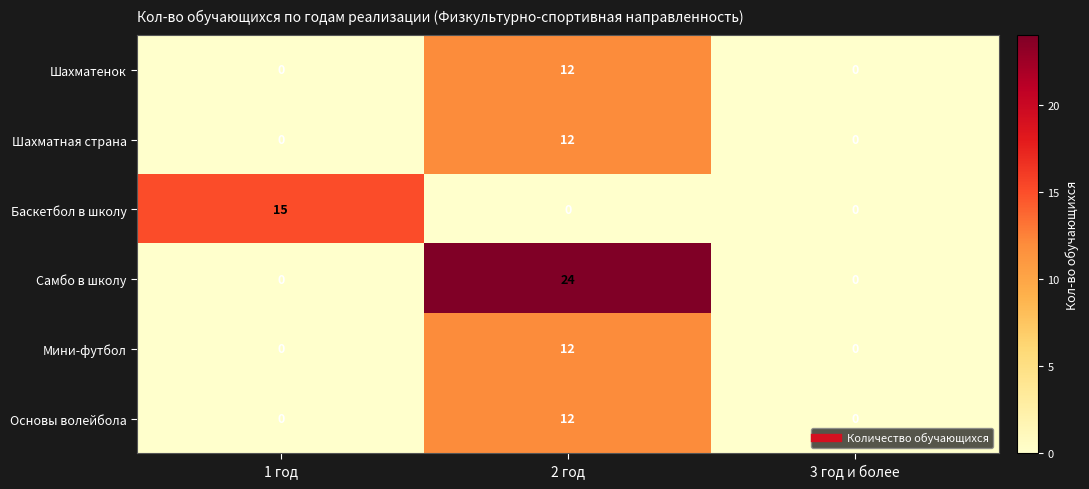

At how many categories does at least one series exceed 23?

1